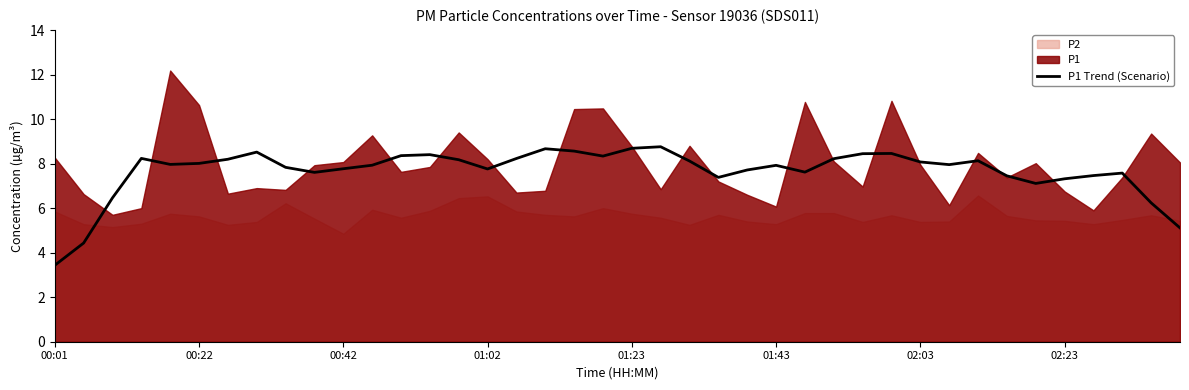

How many interior local peaks (higher than both neighbors) does the data have?

9